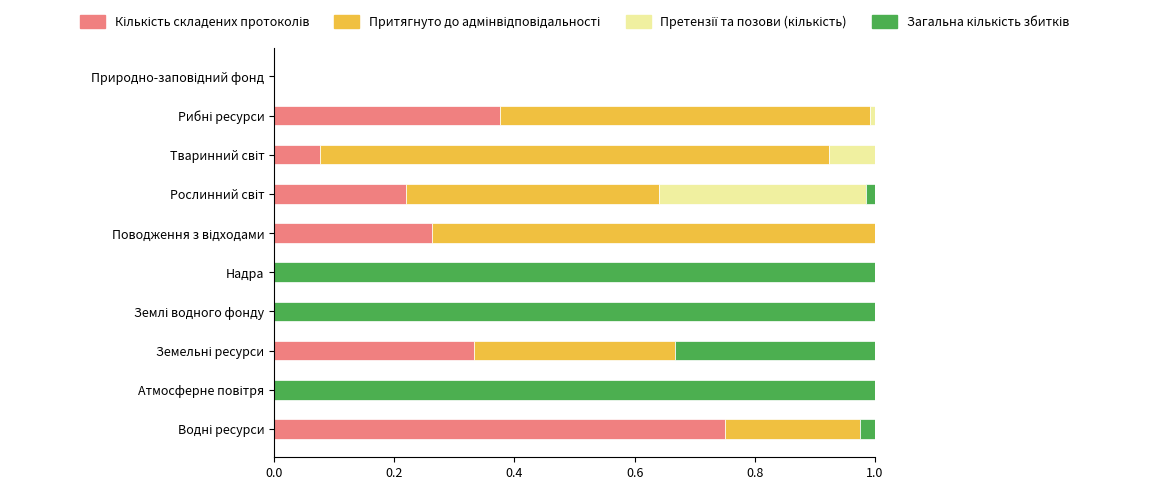

List the series in order of their peak value, highest first.

Загальна кількість збитків, Притягнуто до адмінвідповідальності, Кількість складених протоколів, Претензії та позови (кількість)